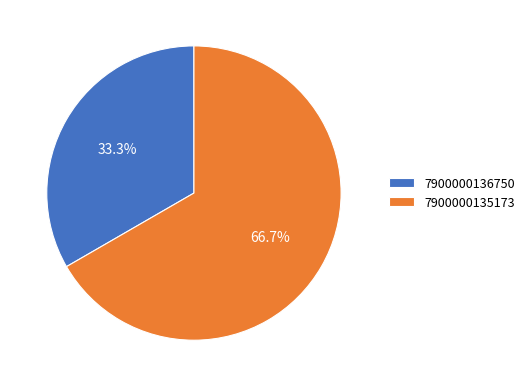

How many segments does this pie chart have?

2